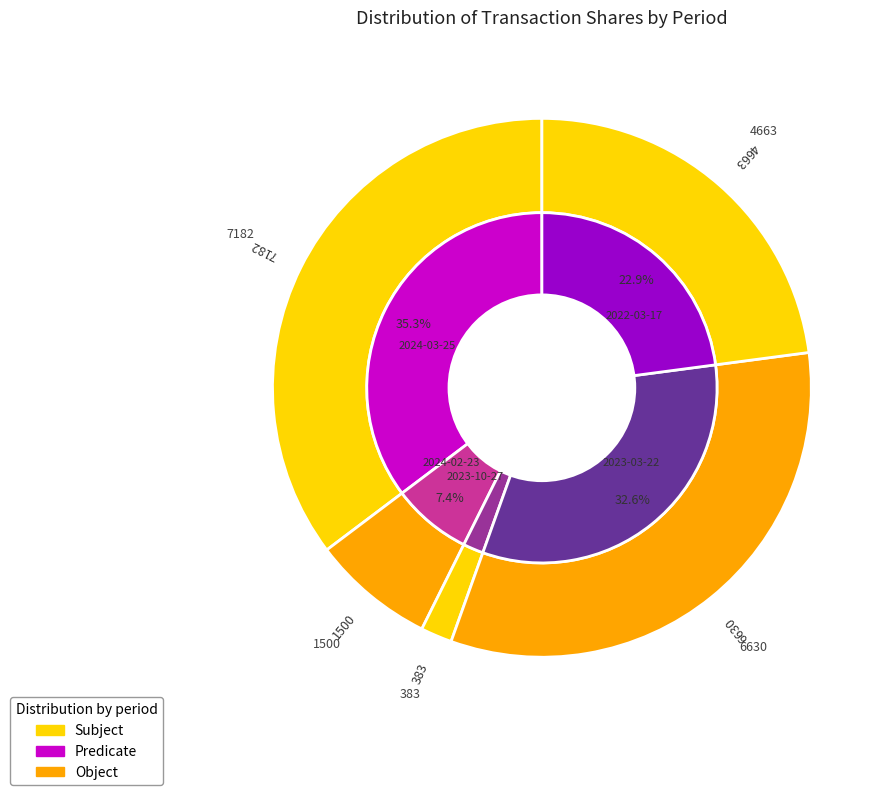

To the nearest percent, what is the difference between the largest and smallest slice percentages?

33%